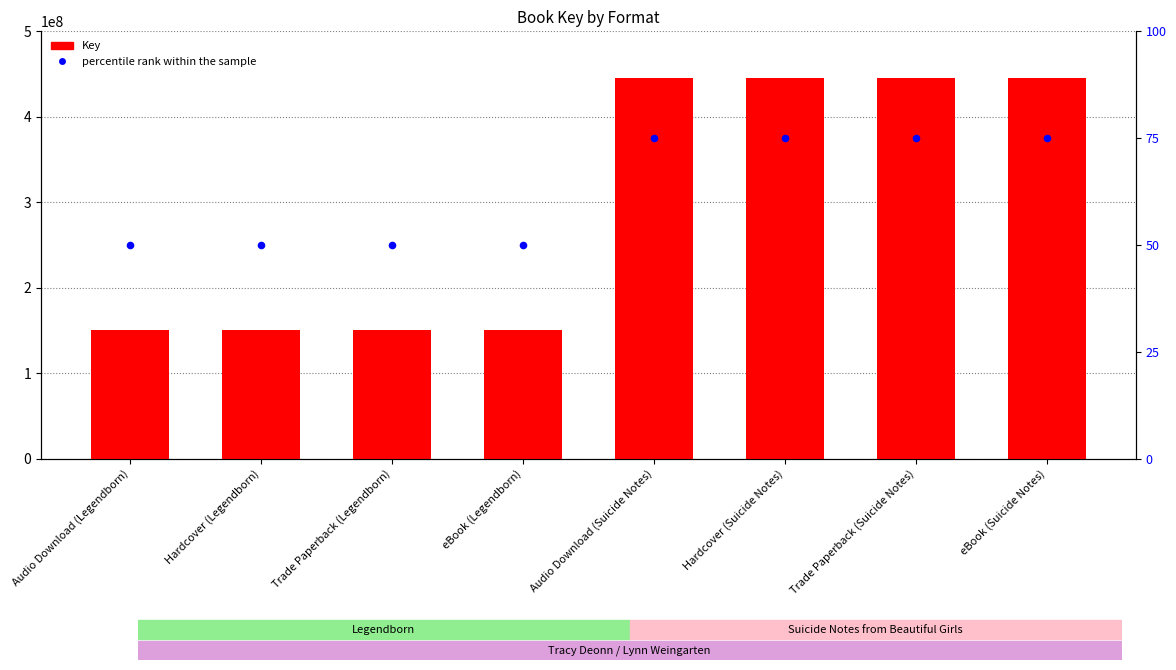

Is the value of percentile rank within the sample at Audio Download (Legendborn) greater than the value of Key at Trade Paperback (Legendborn)?

No